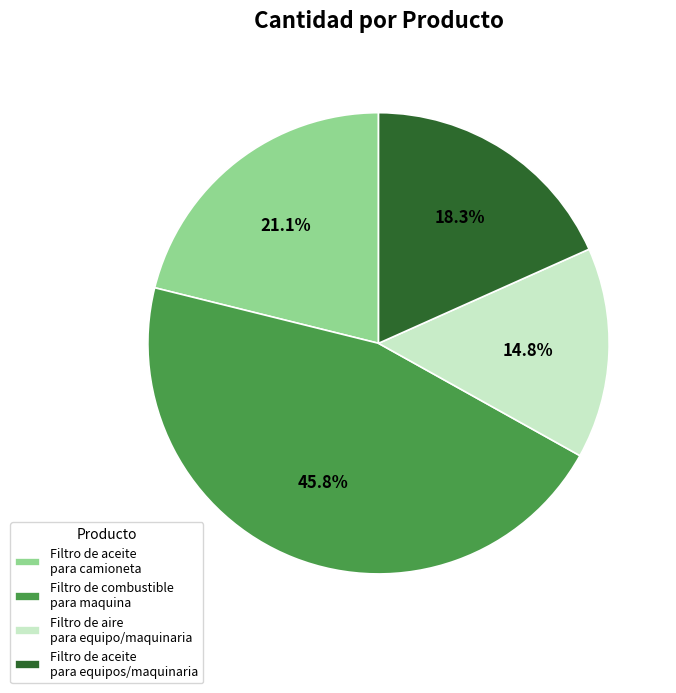

Approximately how many times larger is the value at Filtro de aire para equipo/maquinaria compared to Filtro de combustible para maquina?

0.3